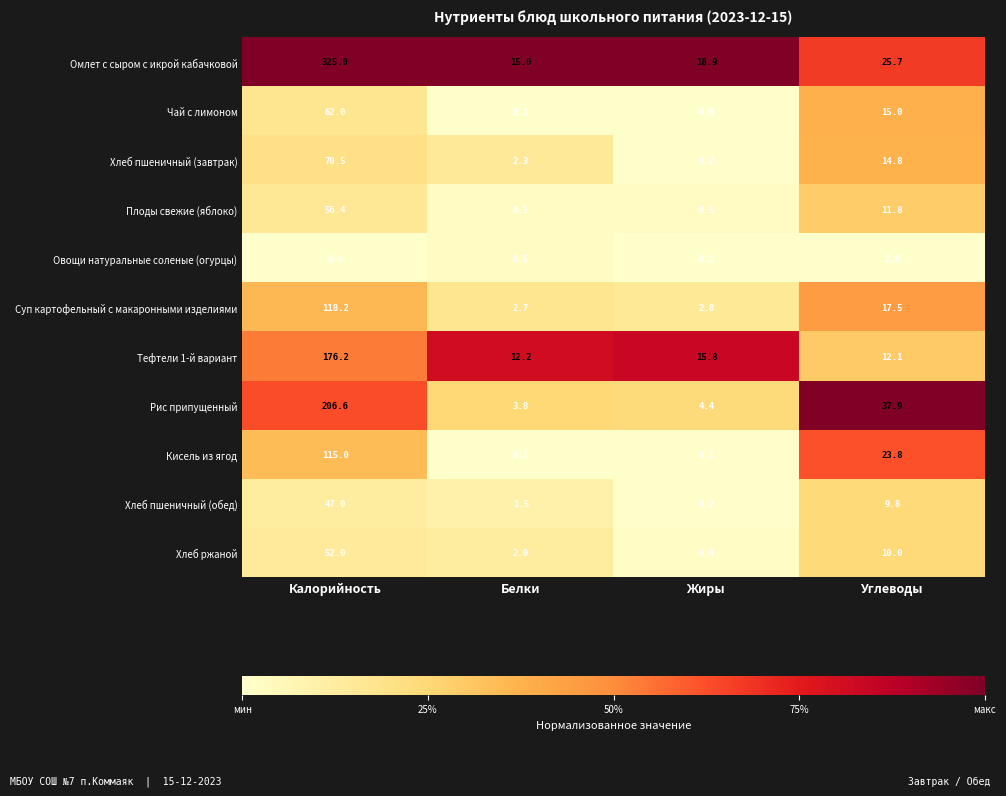

Count the number of categories in the chart.

4